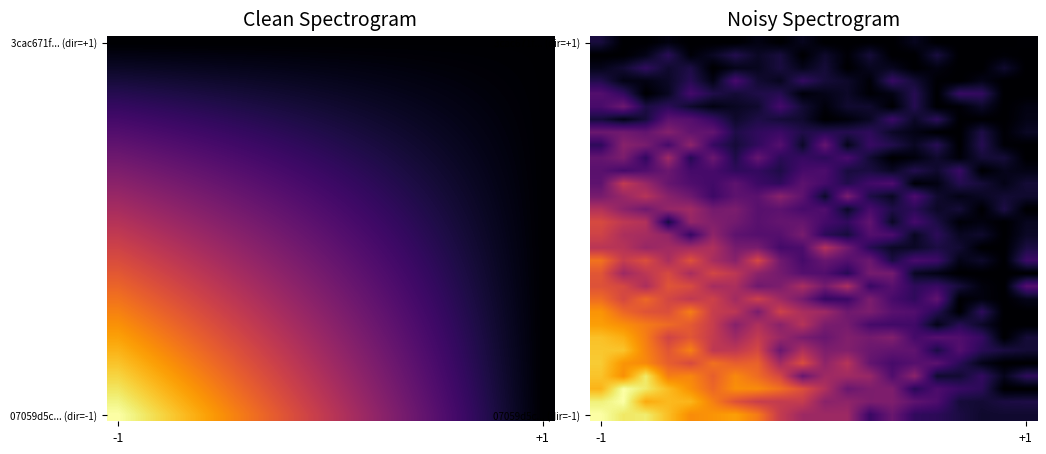

What is the sum of all 07059d5c... (dir=-1) values?

9.7